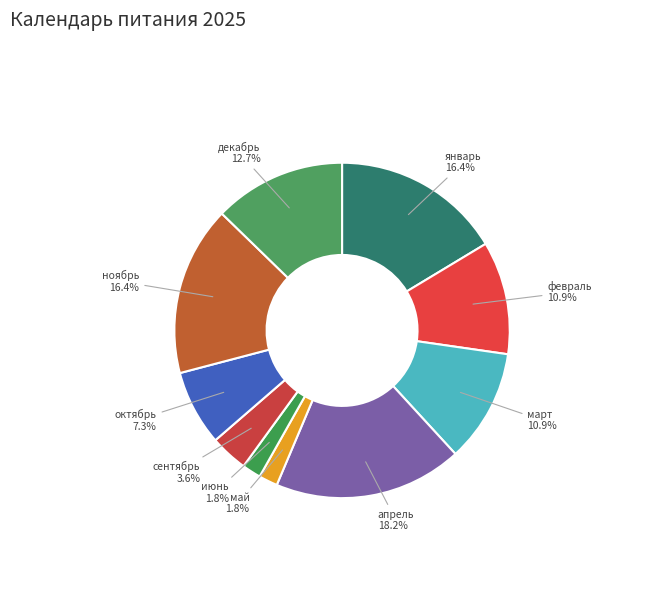

True or false: ноябрь accounts for 7% of the total.

False